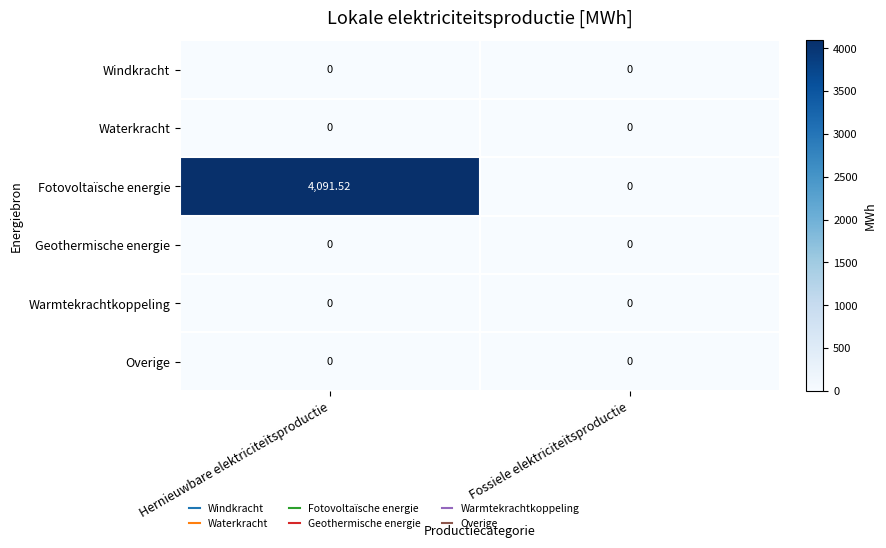

Which series changed the most between Hernieuwbare elektriciteitsproductie and Fossiele elektriciteitsproductie?

Fotovoltaïsche energie